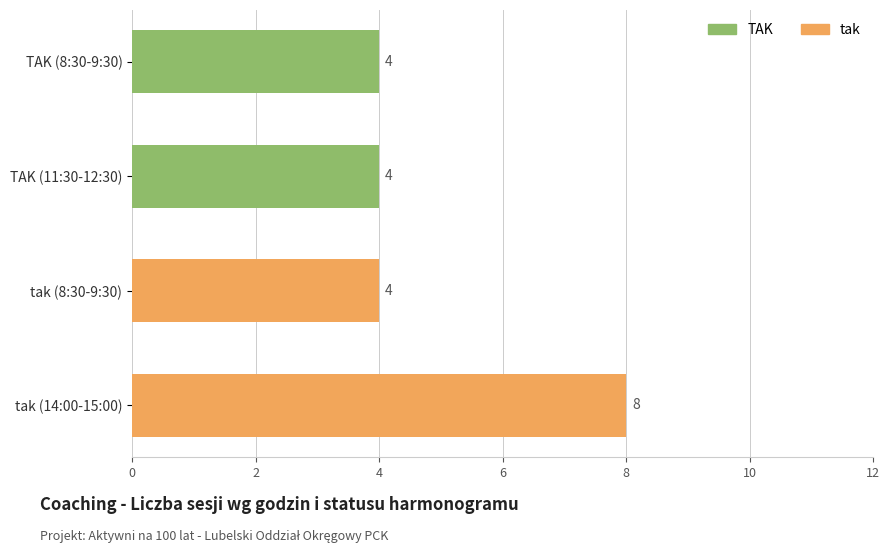

The chart shows a value of 4 at tak (8:30-9:30). True or false?

True